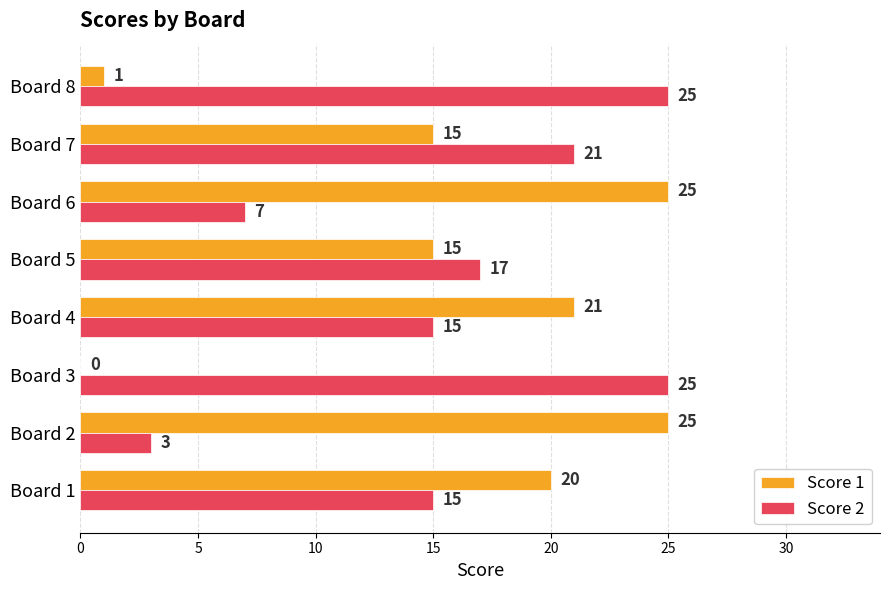

What is the highest value of the Score 1 series?

25